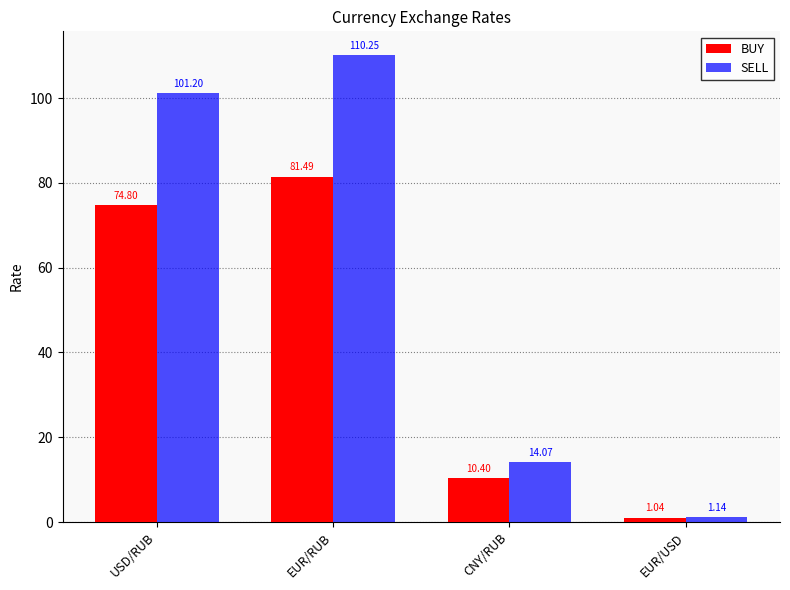

What is the value of the BUY bar at the 3rd from the left?

10.4